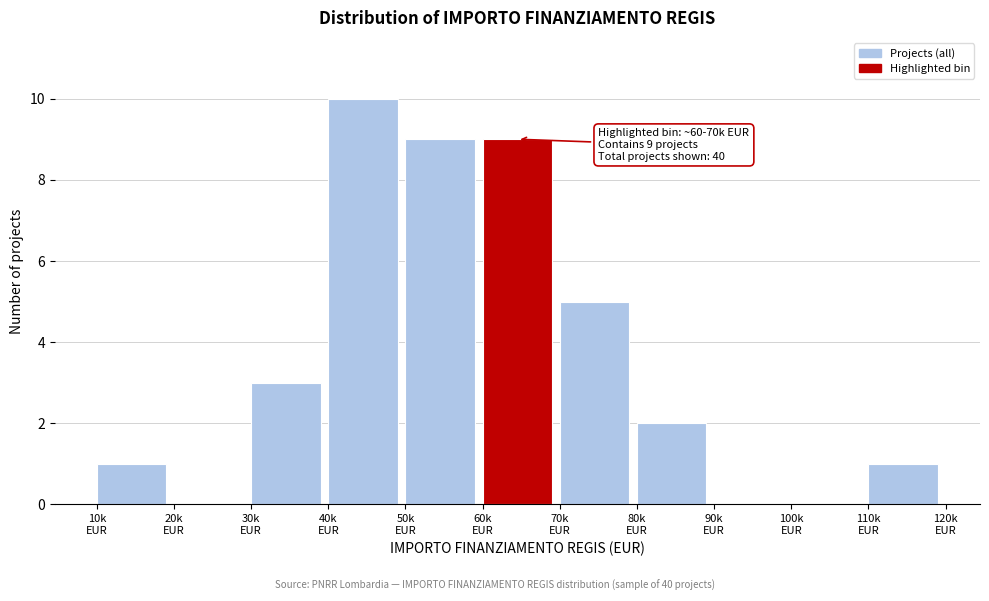

What is the sum of all values?

40